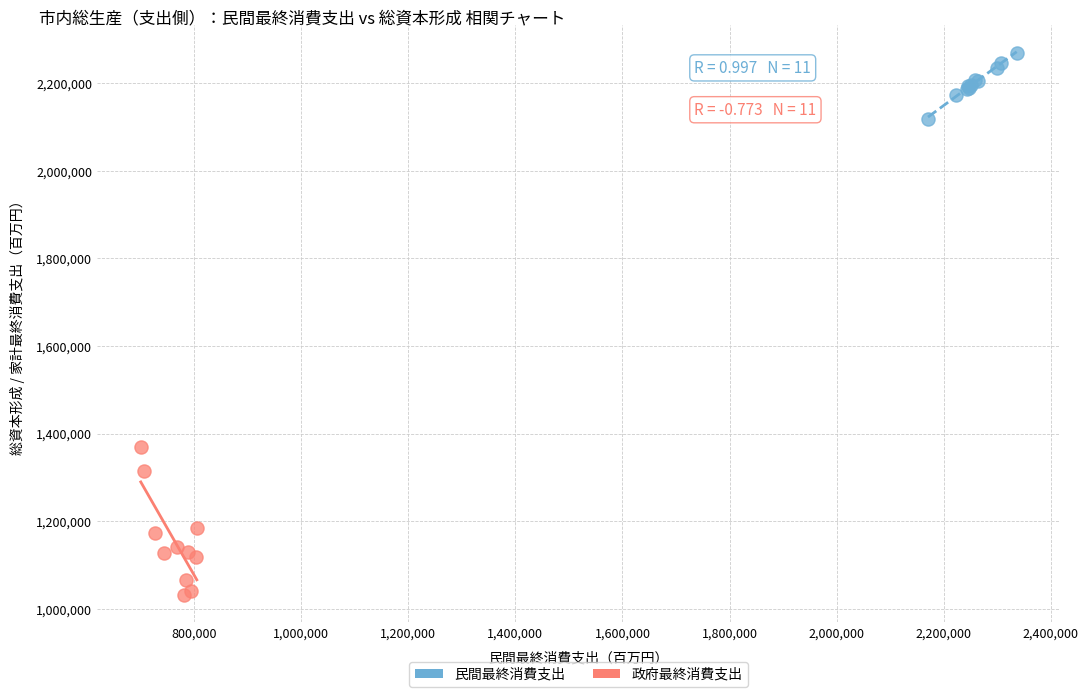

What are all the series names shown in the legend?

民間最終消費支出, 政府最終消費支出